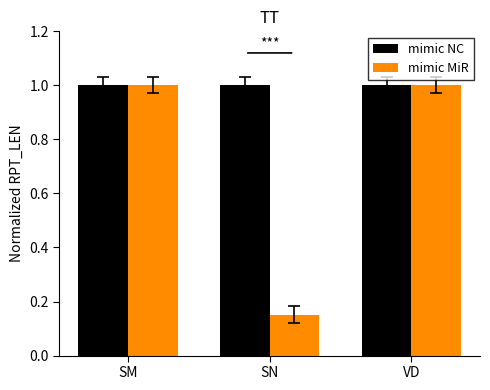

What value does the mimic NC series have at VD?

1.0